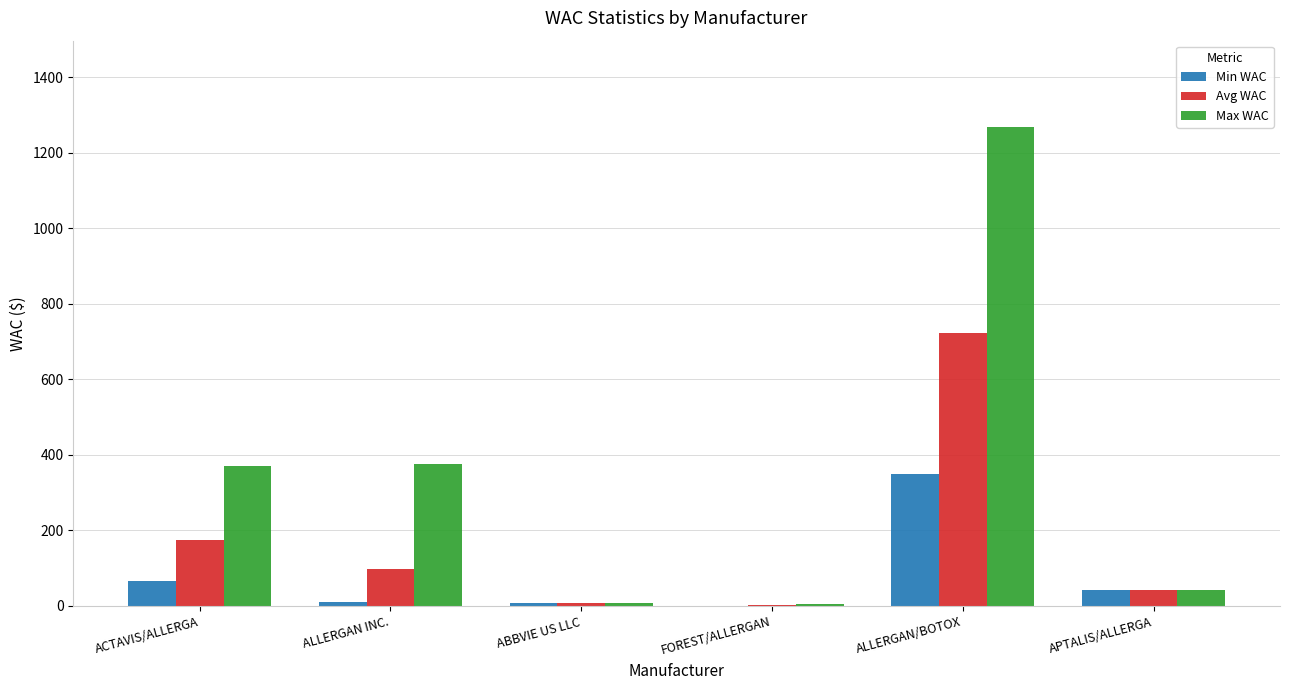

Which category has the highest value in the Avg WAC series?

ALLERGAN/BOTOX